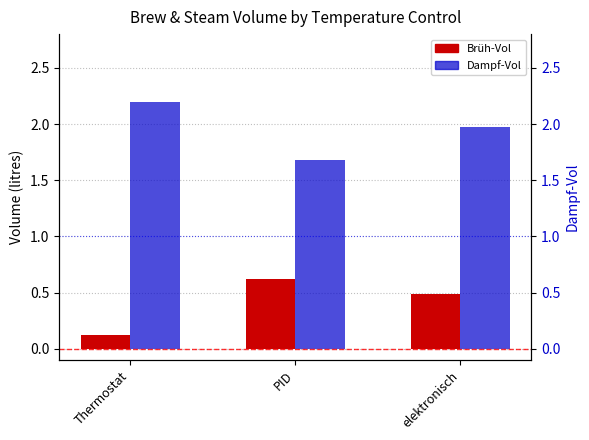

Rank the categories by Dampf-Vol value from lowest to highest.

PID, elektronisch, Thermostat